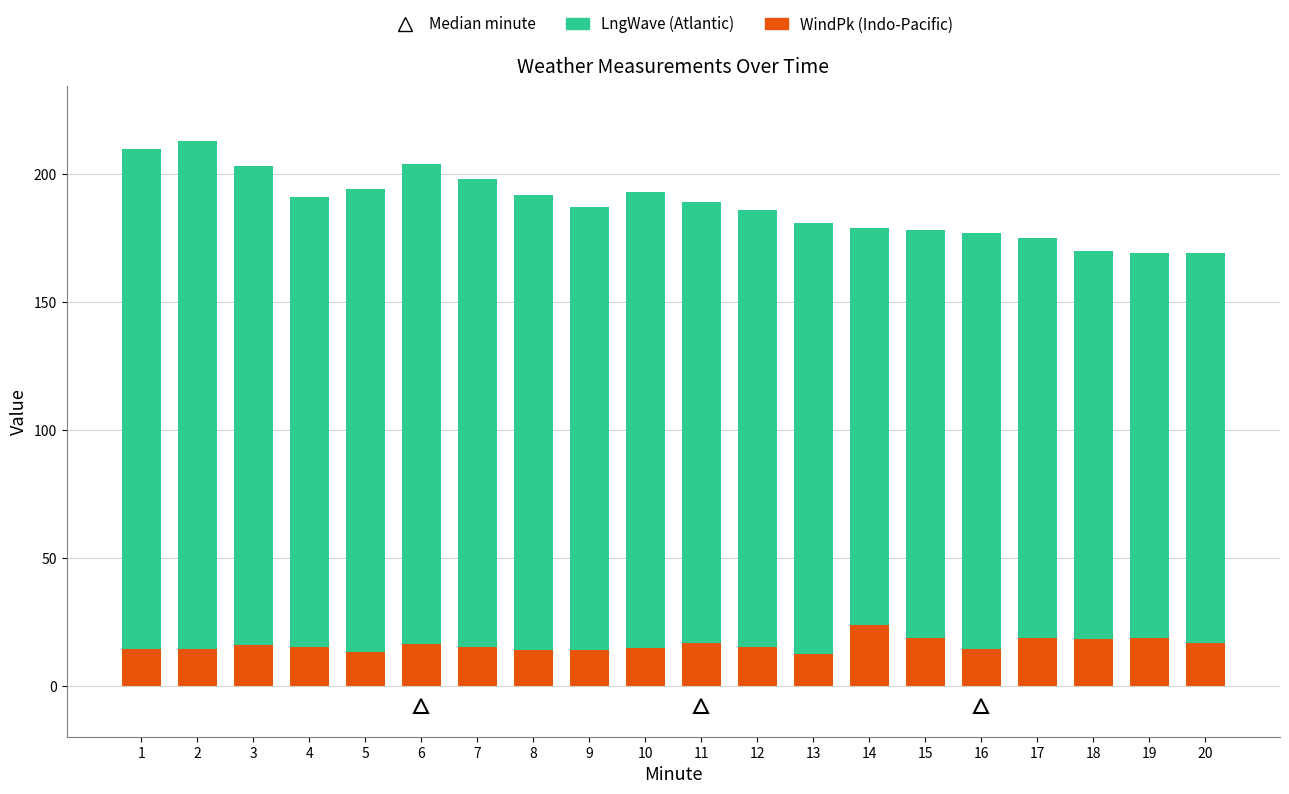

What is the average value of the WindPk (Indo-Pacific) series?

16.0